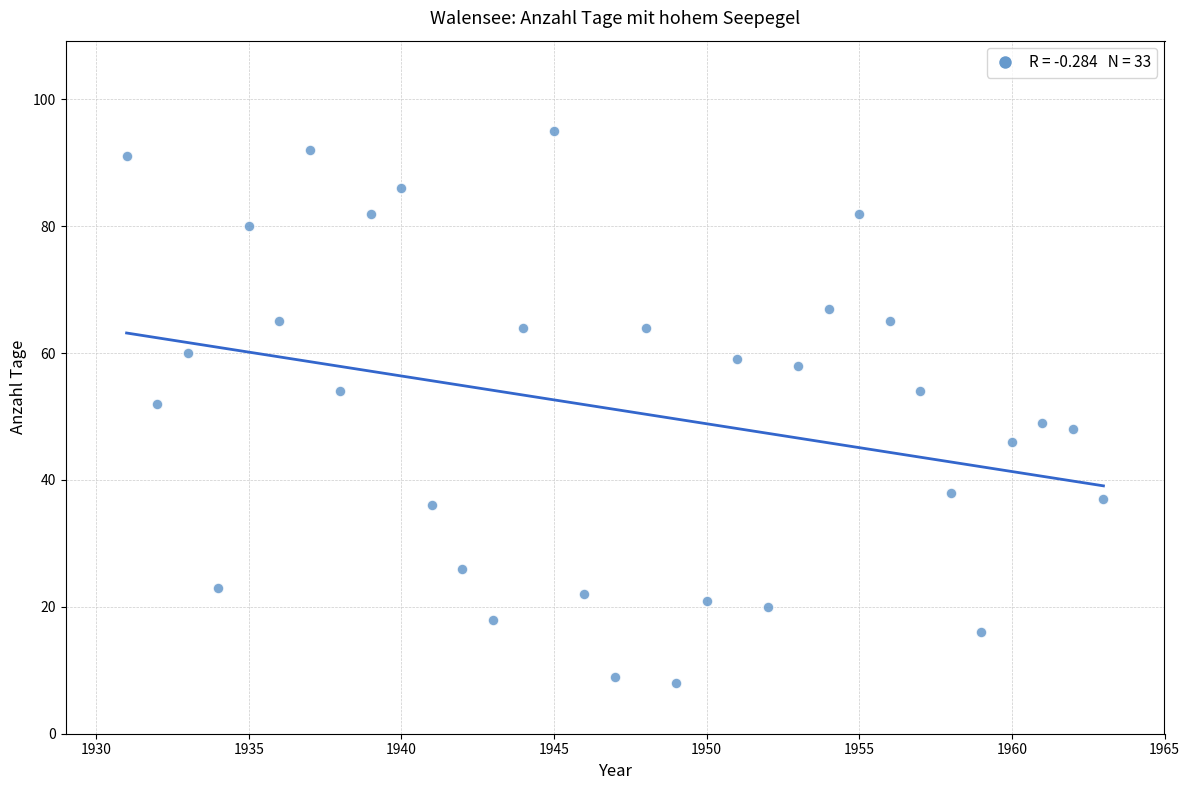

What is the range of X values (max minus min)?

32